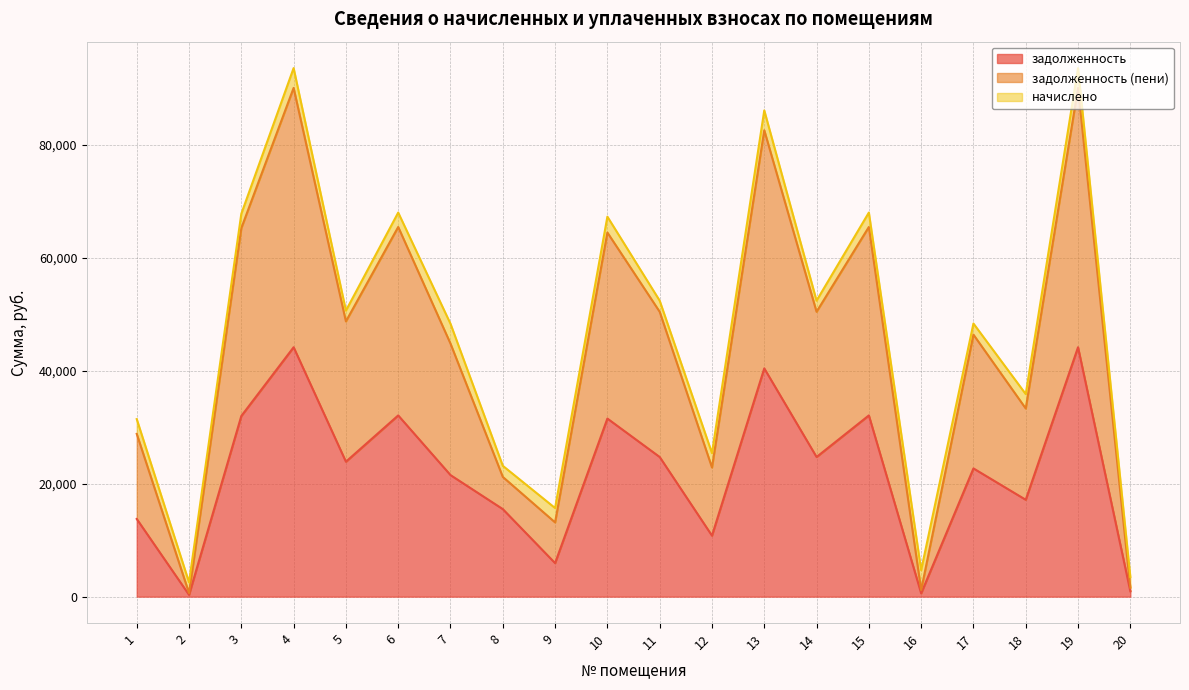

What value does the задолженность series have at 7?

21511.1